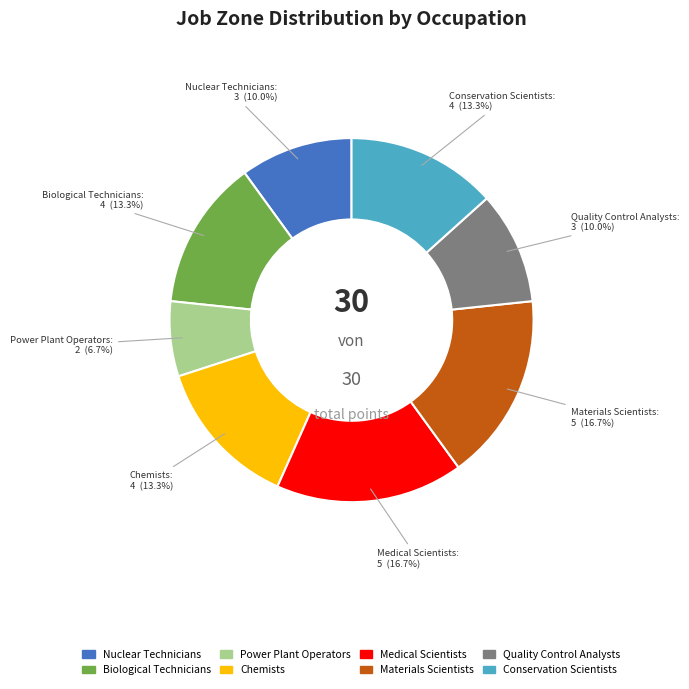

To the nearest percent, what is the difference between the Power Plant Operators and Biological Technicians slice percentages?

7%